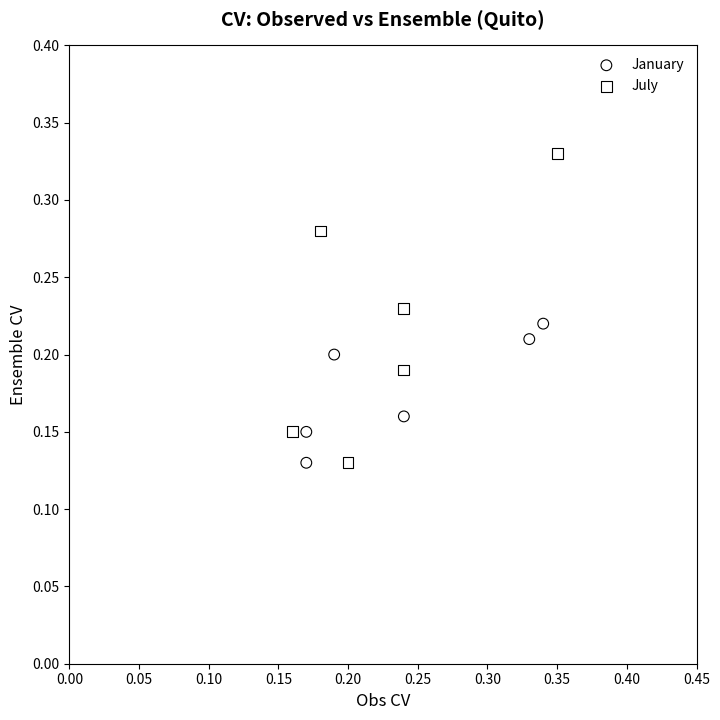

Which series reaches the maximum Y coordinate?

July